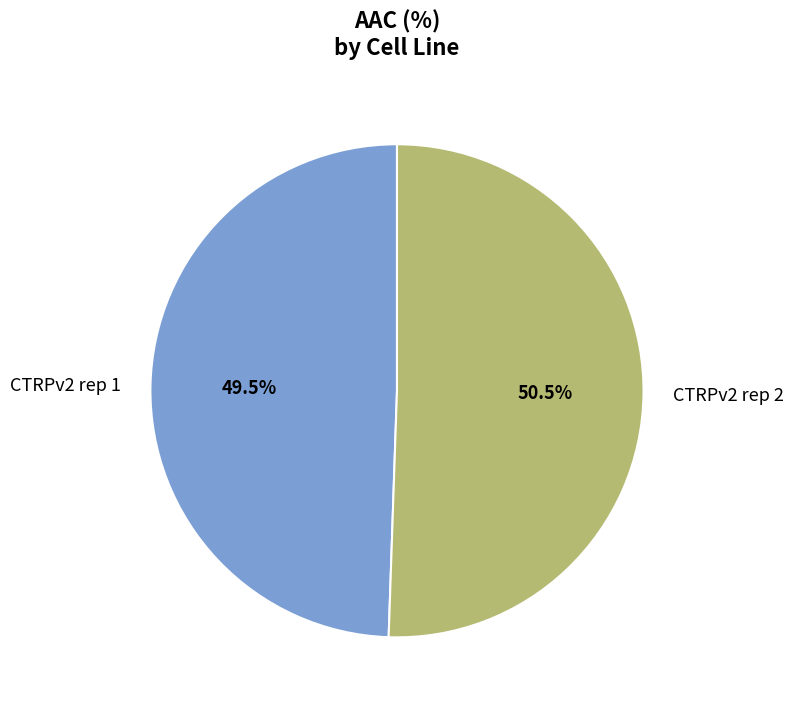

Is there a majority slice in this chart?

Yes